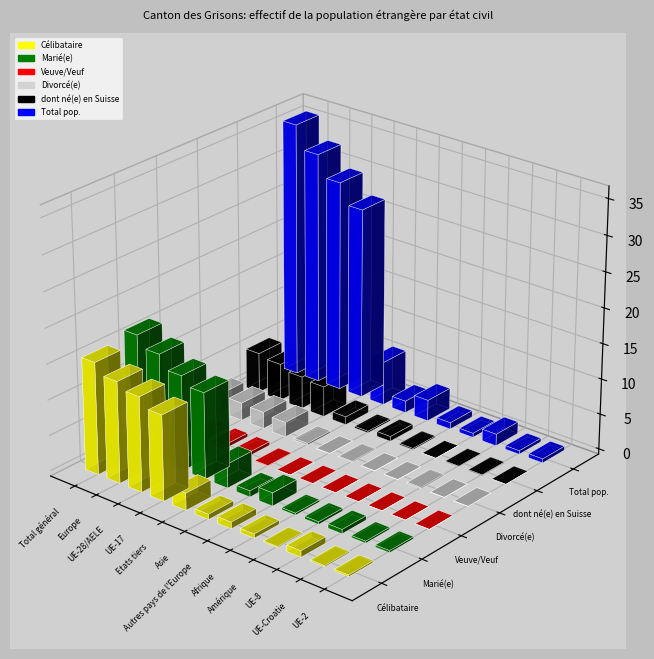

At how many categories does at least one series exceed 23723?

4